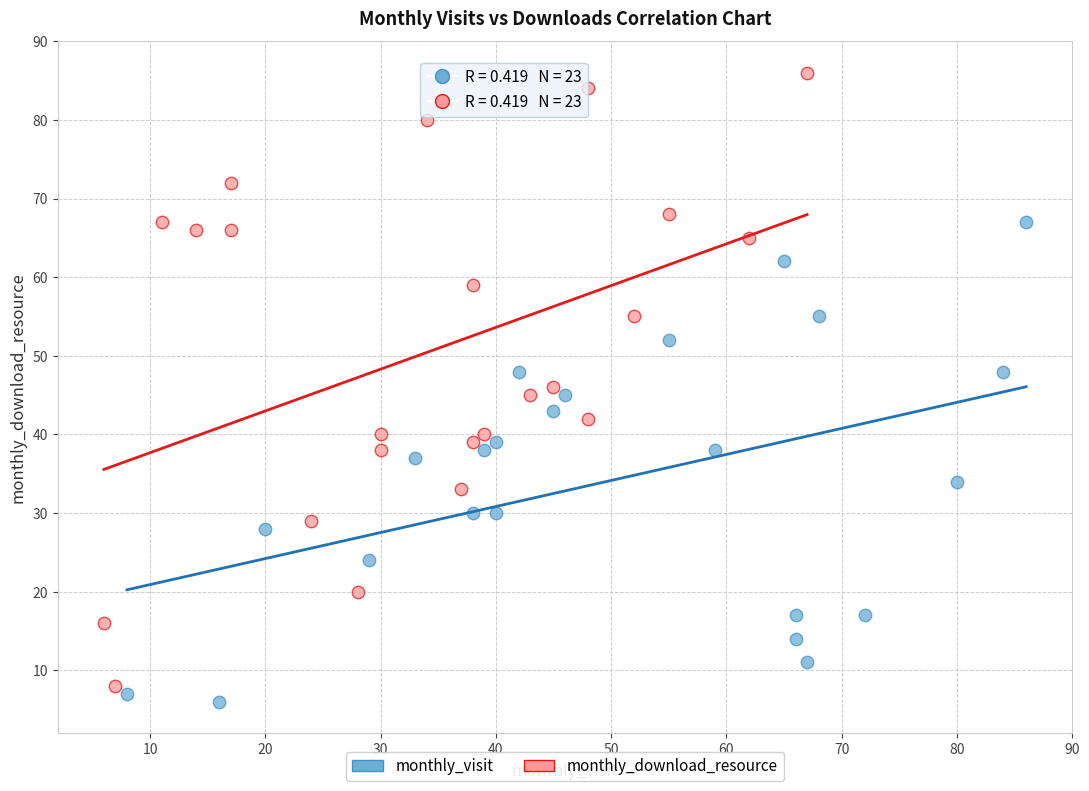

Which series reaches the minimum Y coordinate?

monthly_visit